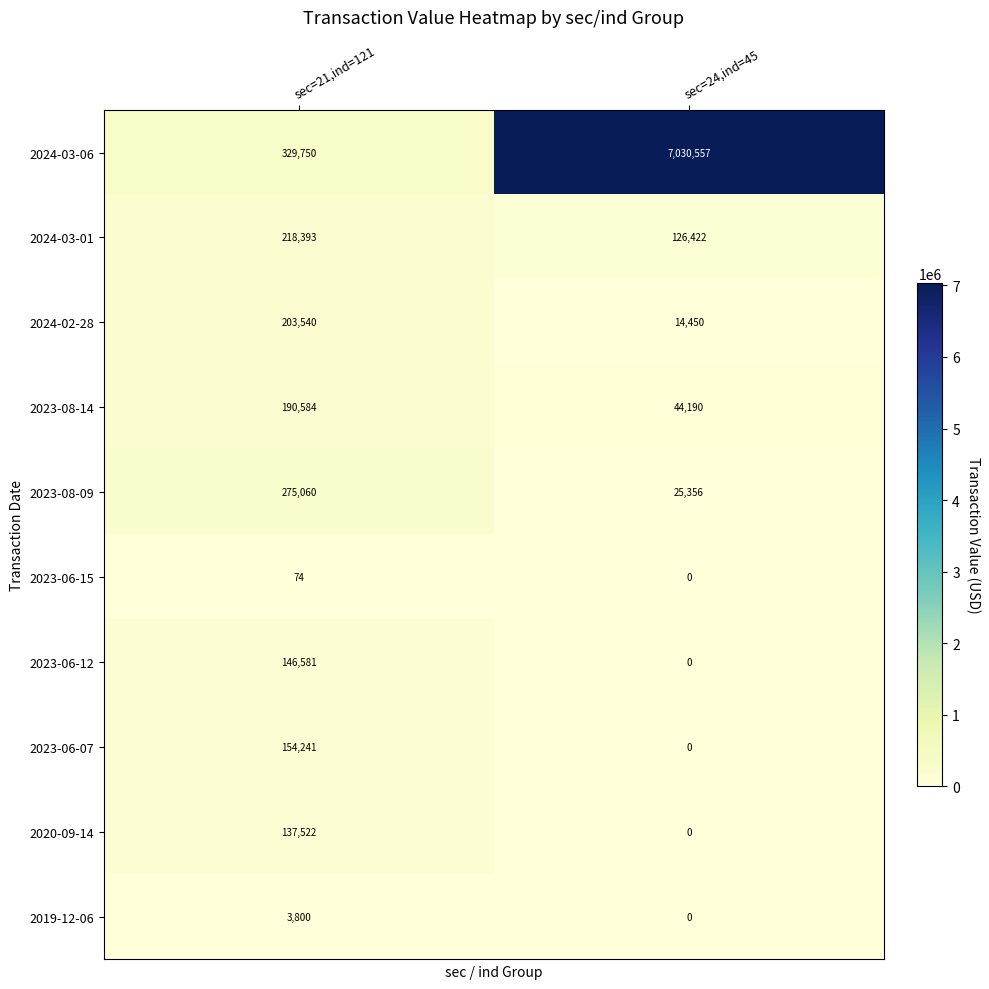

Is the value of 2023-06-07 at sec=24,ind=45 greater than the value of 2024-02-28 at sec=24,ind=45?

No